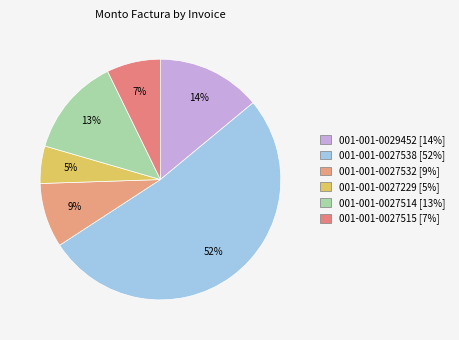

To the nearest percent, what is the difference between the 001-001-0029452 and 001-001-0027515 slice percentages?

7%